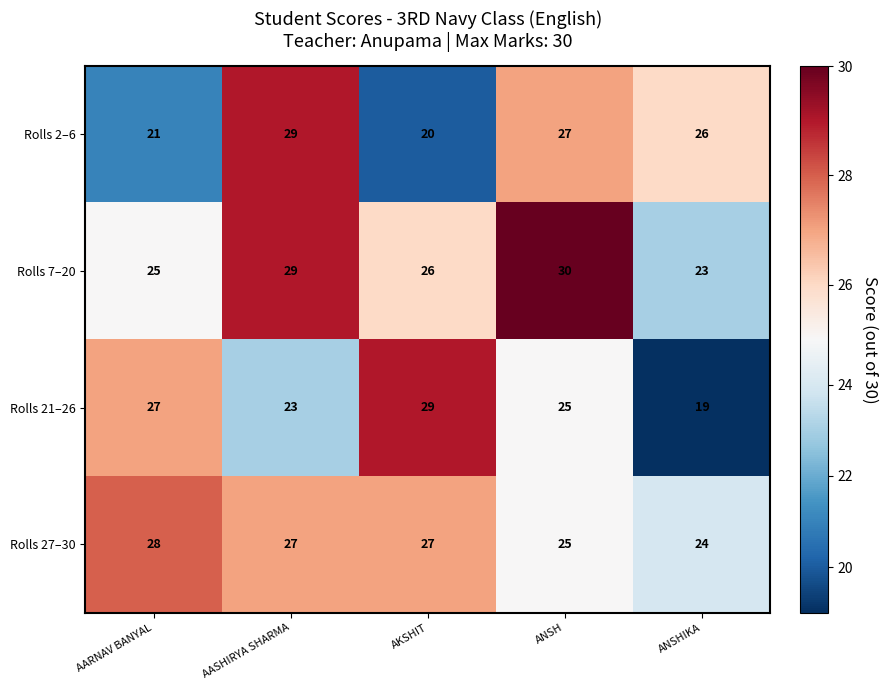

How many categories are shown in the chart?

5